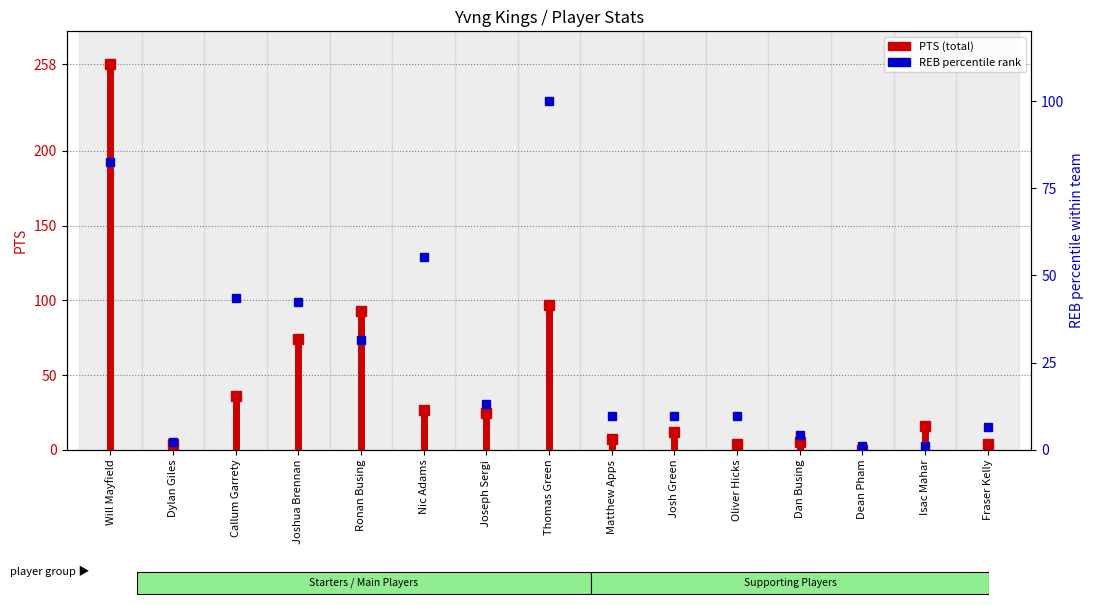

What is the difference between the maximum and second lowest values?

98.9